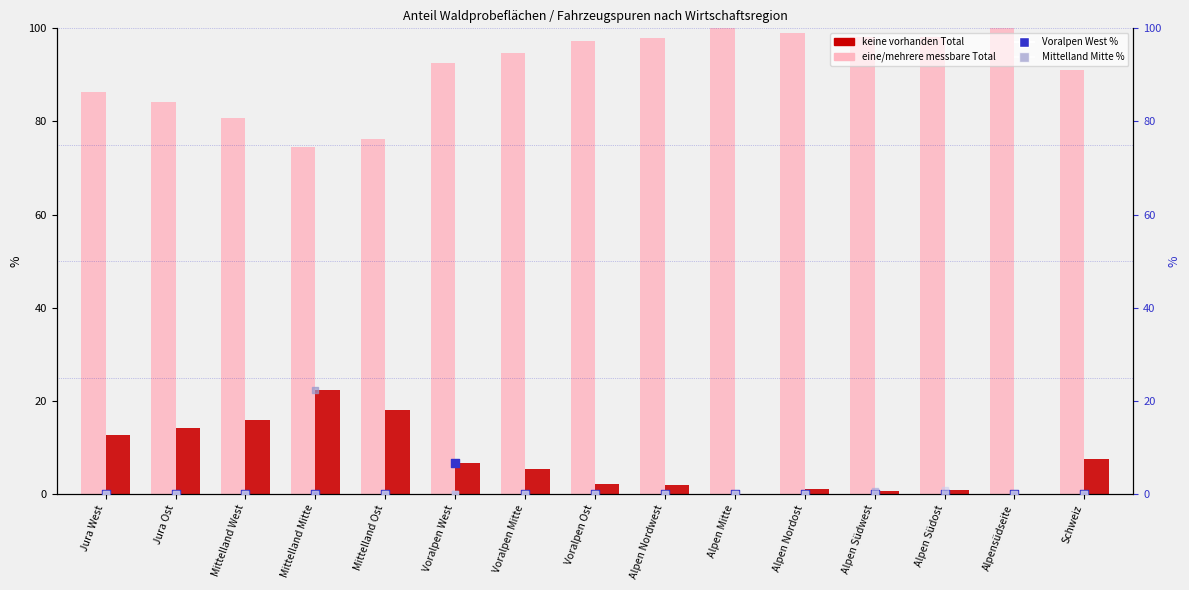

Which series contains the highest Y value?

keine vorhanden Total